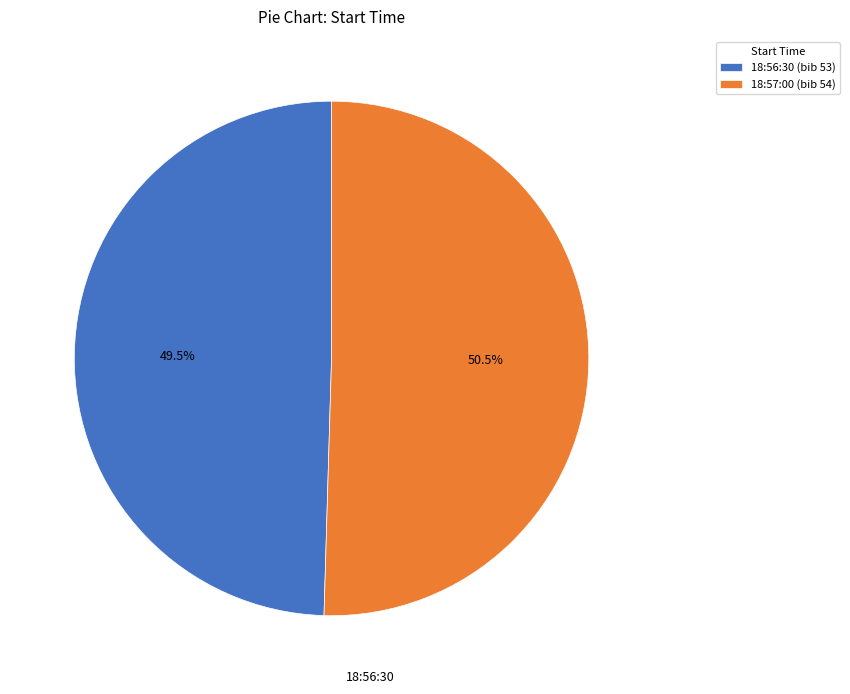

Count the number of slices in the pie.

2